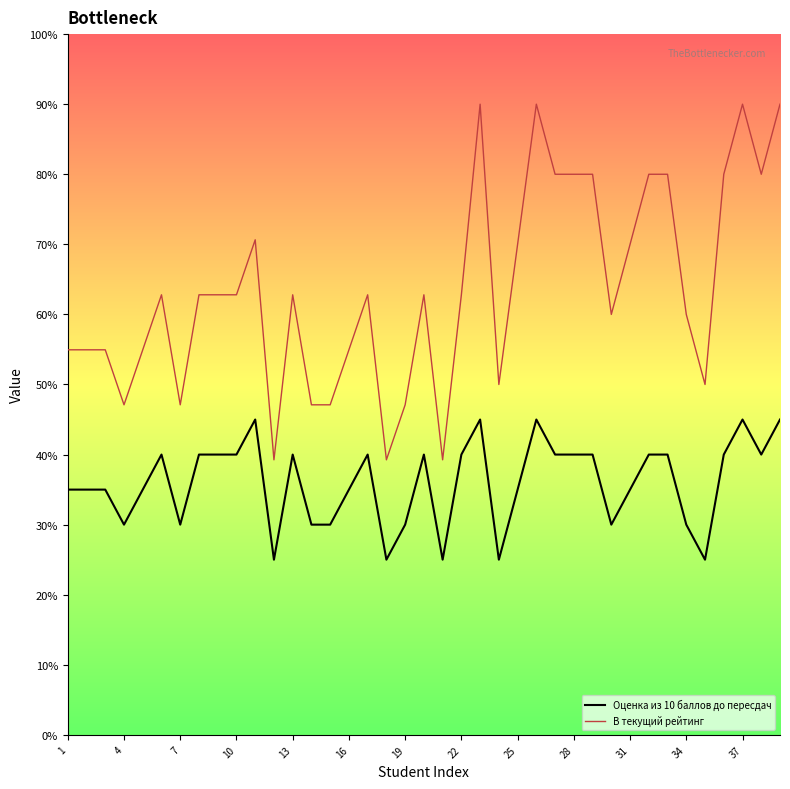

Is this an area chart (filled region under the line)?

No